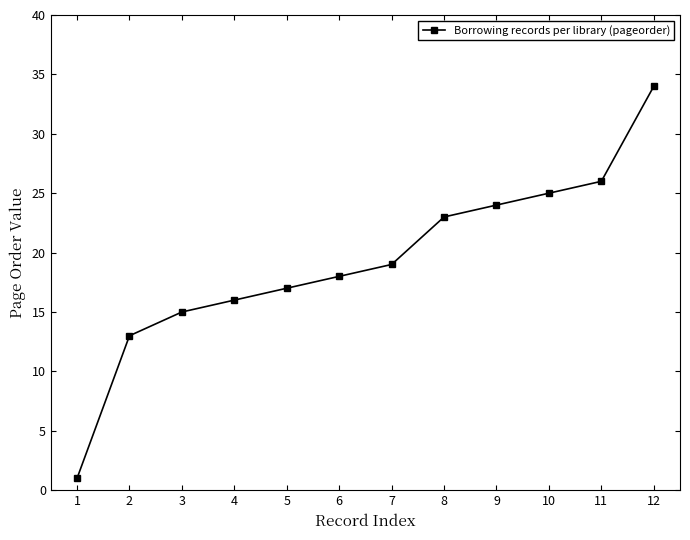

Does the chart have visible grid lines?

No